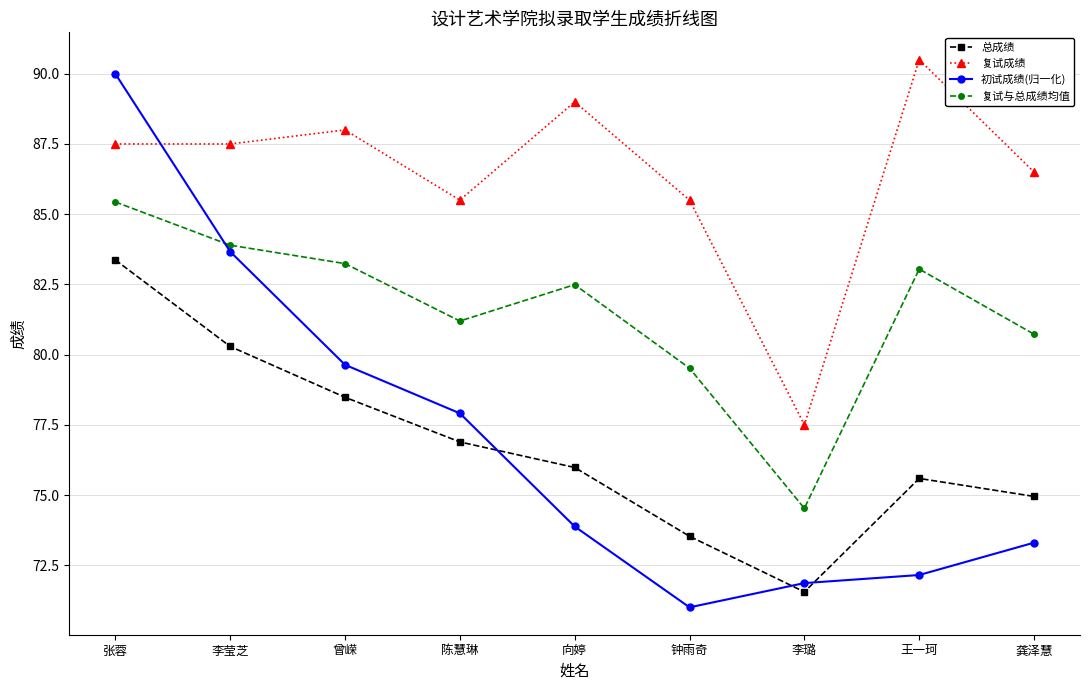

Is it true that 总成绩 equals 42.7 at 龚泽慧?

False